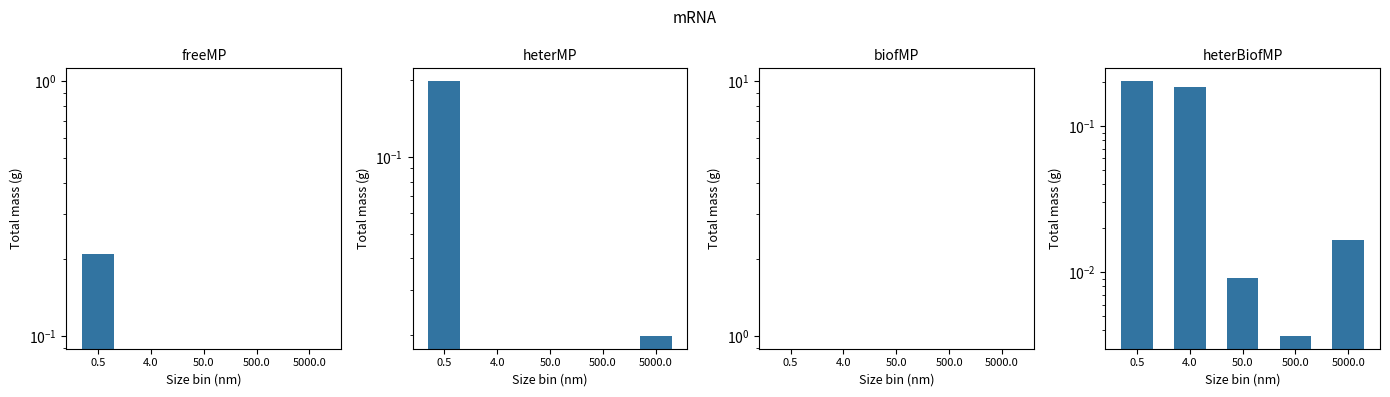

Between 0.5 and 4.0, which series saw the biggest shift?

heterBiofMP